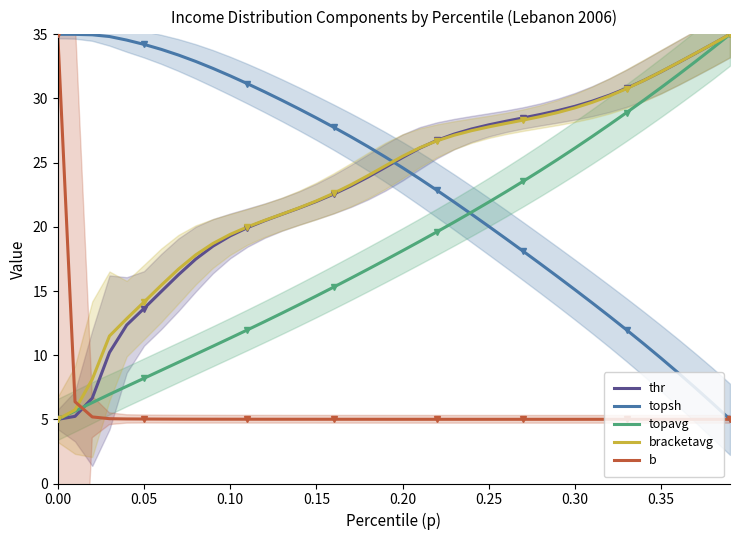

Which series has the largest range (max minus min)?

thr